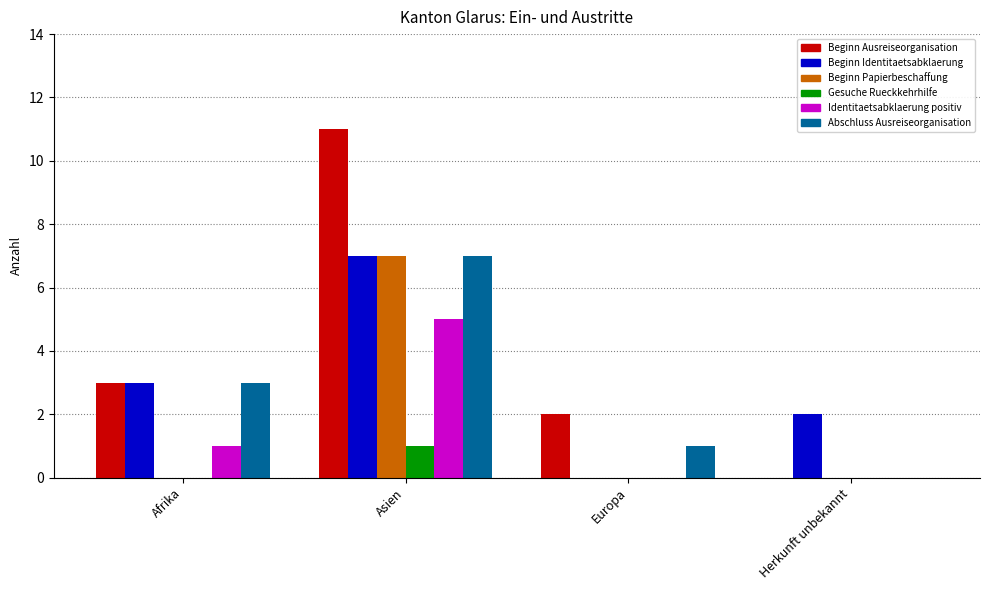

Which series changed the most between Afrika and Europa?

Beginn Identitaetsabklaerung